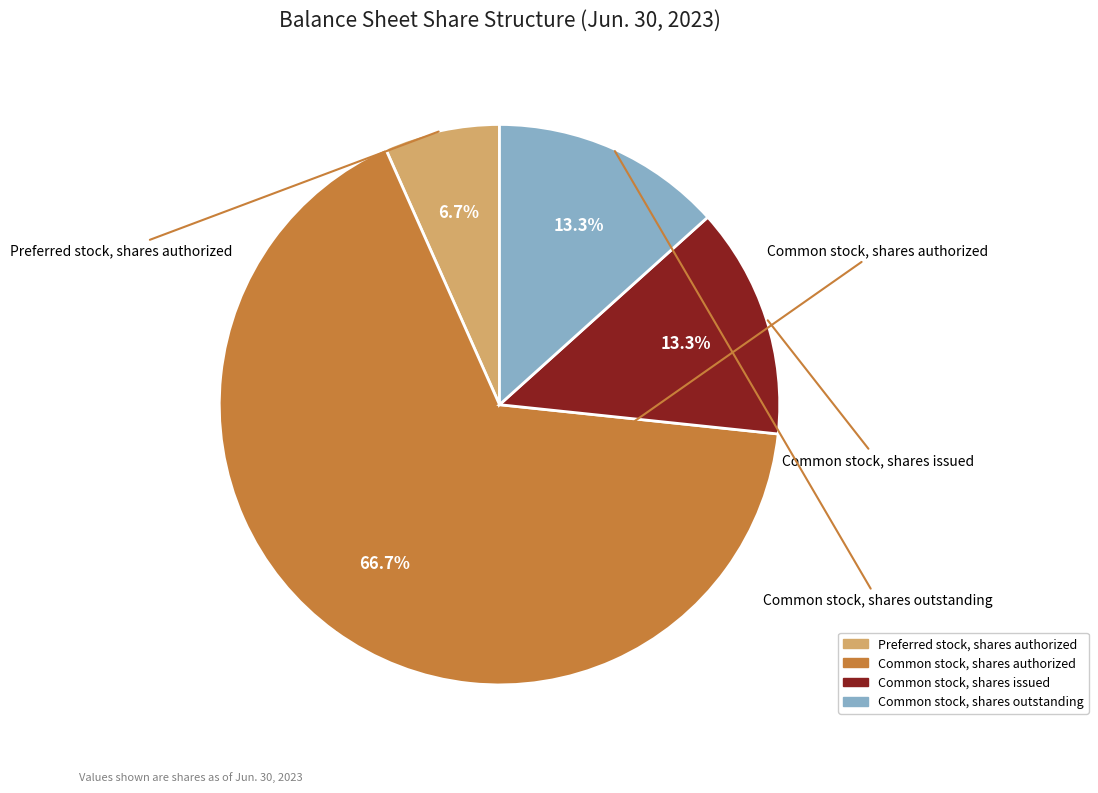

Which has a higher value, Common stock, shares issued or Preferred stock, shares authorized?

Common stock, shares issued